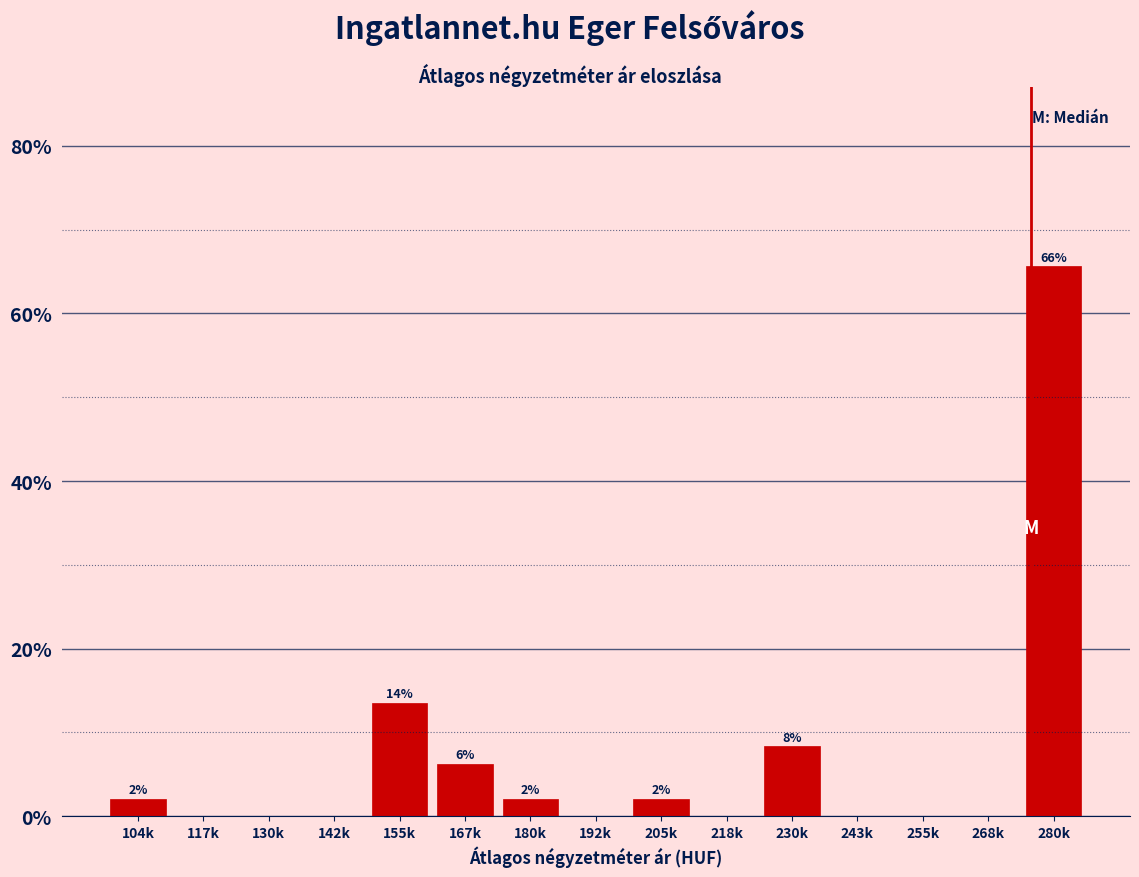

Which has a higher value, 167k or 155k?

155k